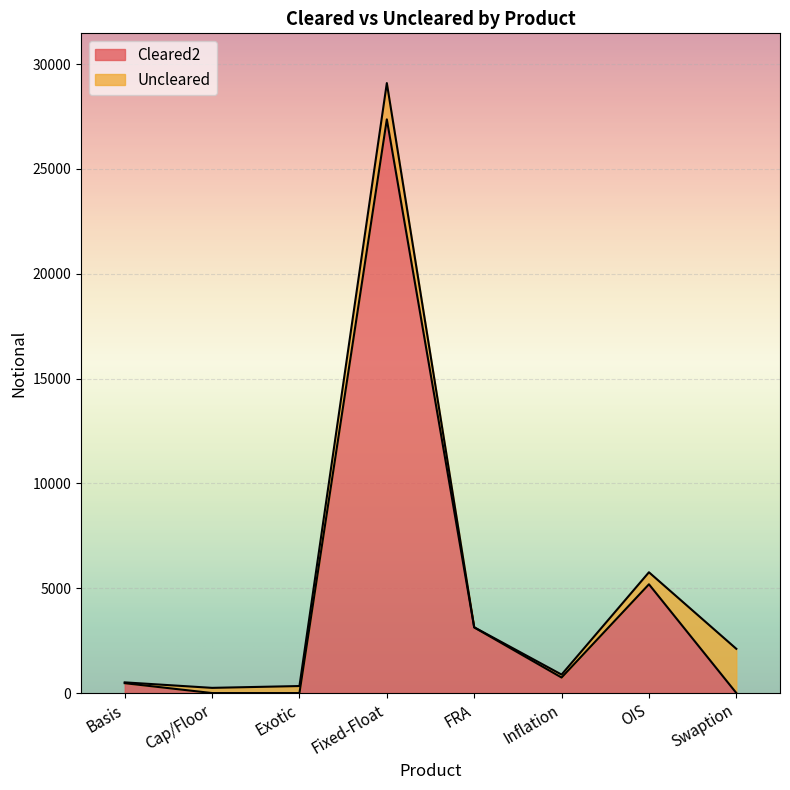

What is the difference between the values at OIS and Swaption?

5184